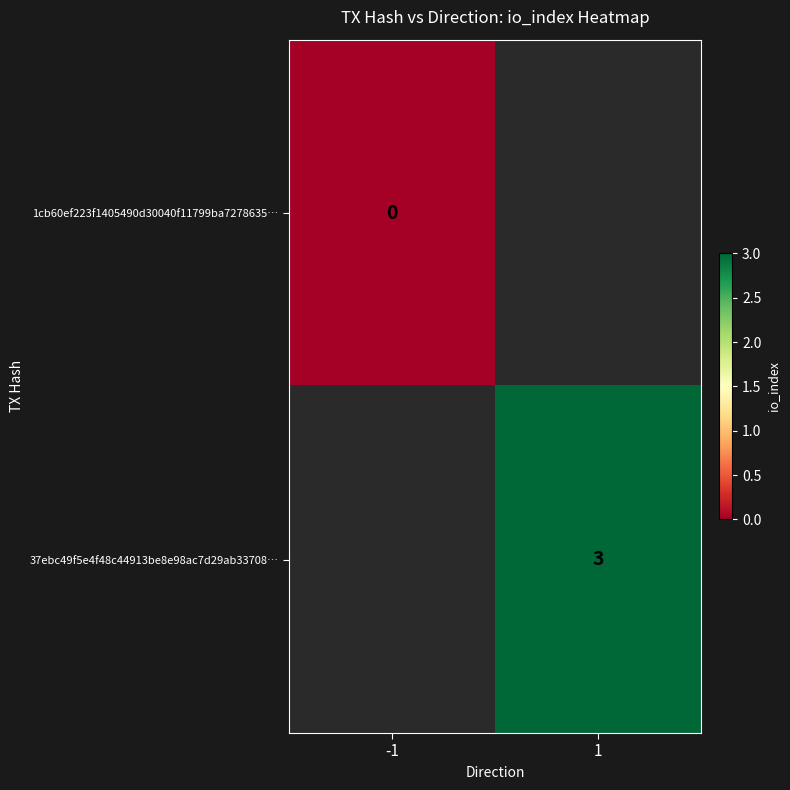

The 37ebc49f5e4f48c44913be8e98ac7d29ab33708… series shows 1 at 1. True or false?

False